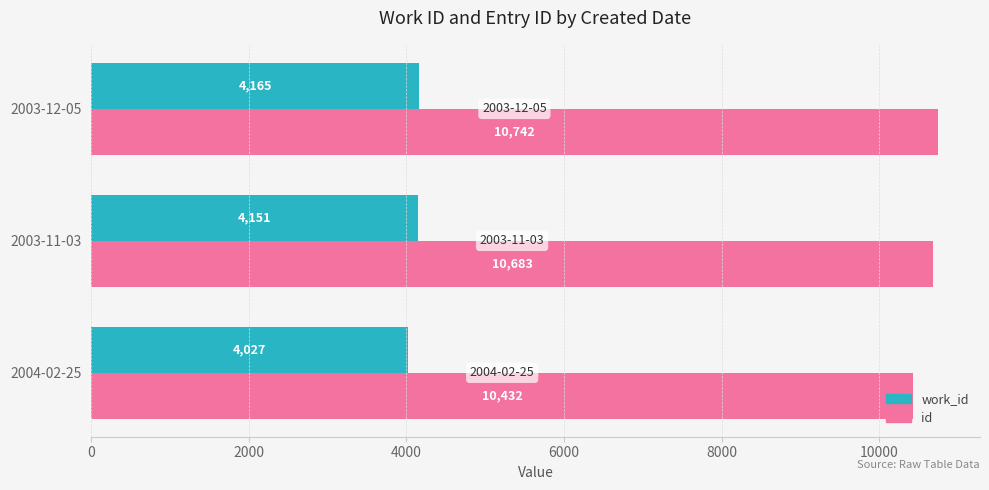

Which category has the highest value in the id series?

2003-12-05